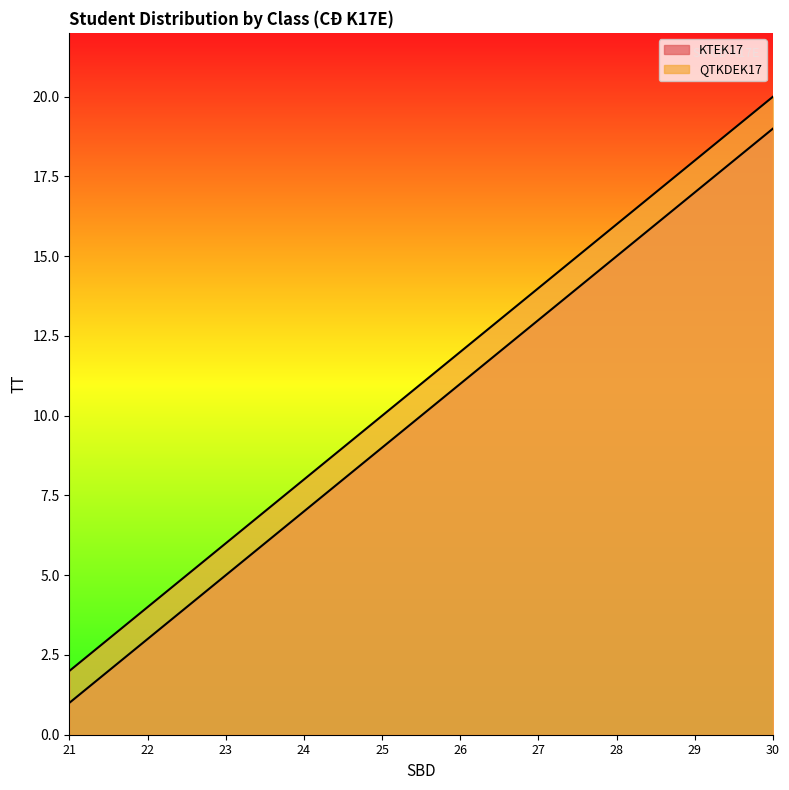

How many lines are shown in the chart?

2